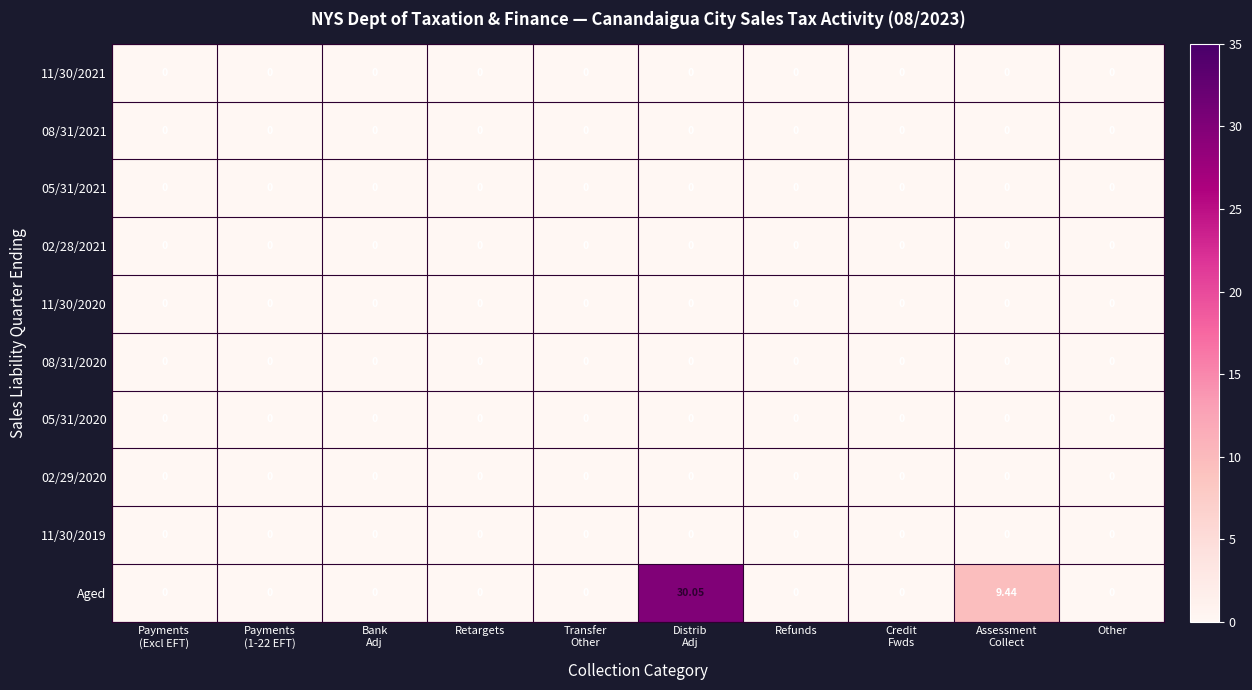

Which series has the largest range (max minus min)?

Aged